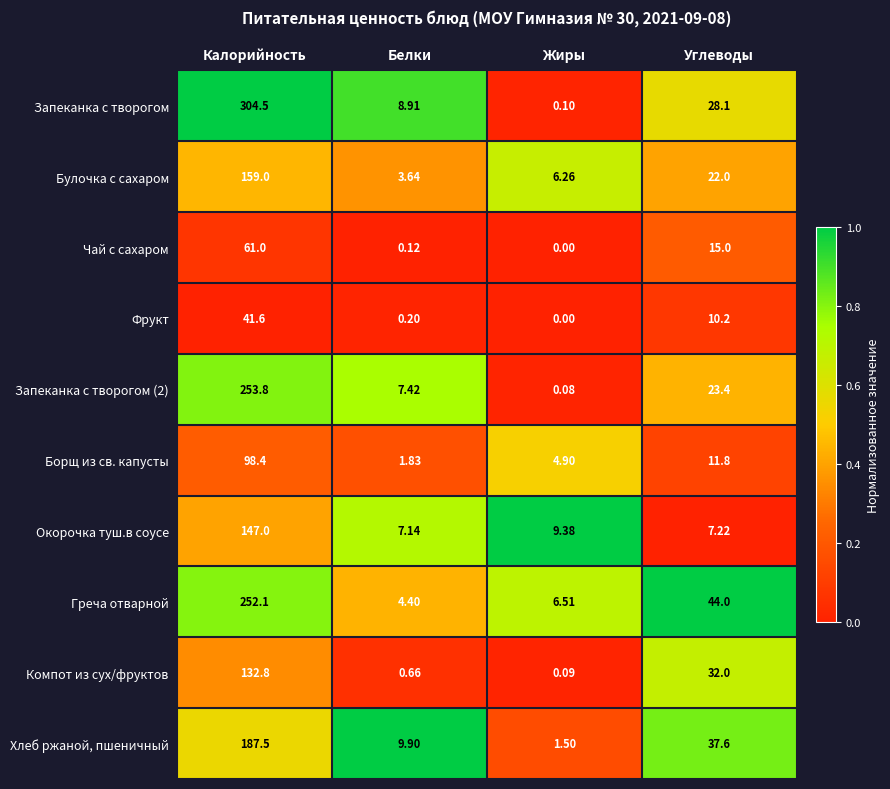

At which label is Запеканка с творогом (2) closest to 126?

Углеводы